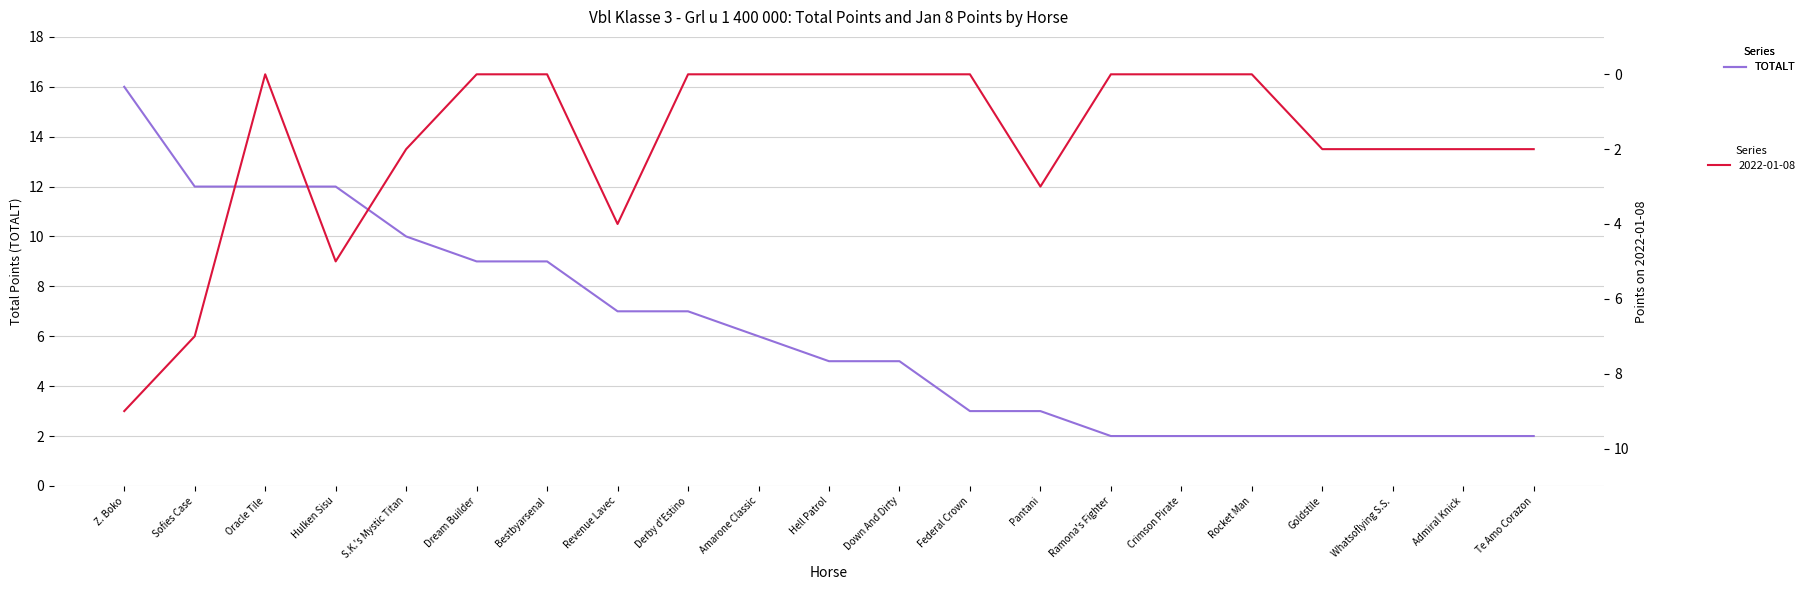

List the labels in order of value, smallest first.

Ramona's Fighter, Crimson Pirate, Rocket Man, Goldstile, Whatsoflying S.S., Admiral Knick, Te Amo Corazon, Federal Crown, Pantani, Hell Patrol, Down And Dirty, Amarone Classic, Revenue Lavec, Derby d'Estino, Dream Builder, Bestbyarsenal, S.K.'s Mystic Titan, Sofies Case, Oracle Tile, Hulken Sisu, Z. Boko